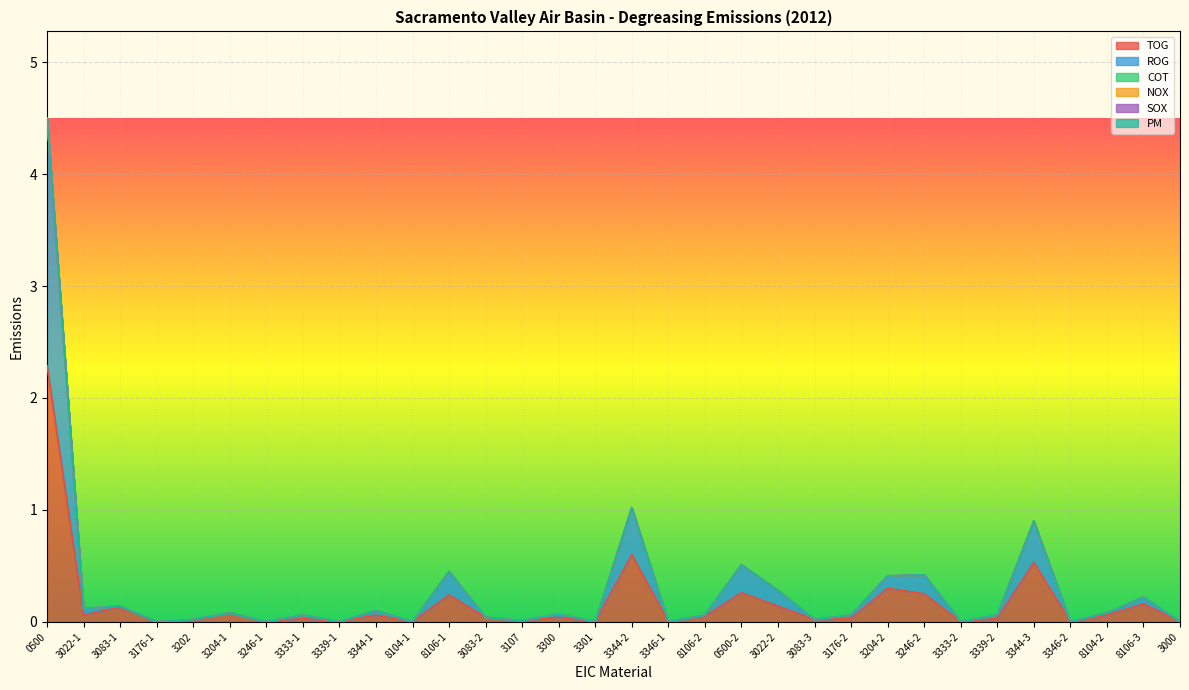

True or false: PM and SOX intersect in this chart.

False